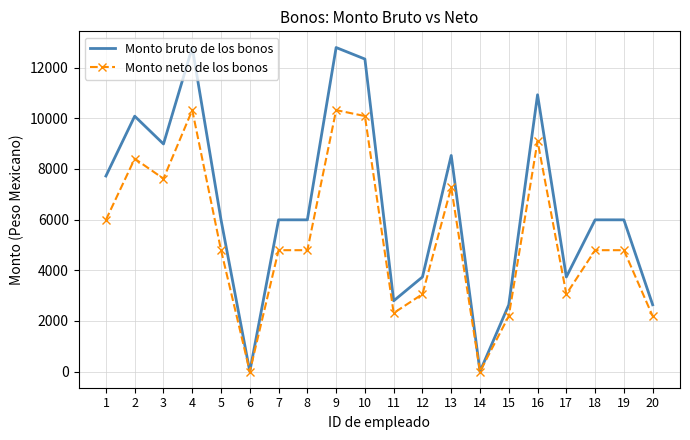

What is the sum of the Monto bruto de los bonos values at 4 and 11?

15588.0